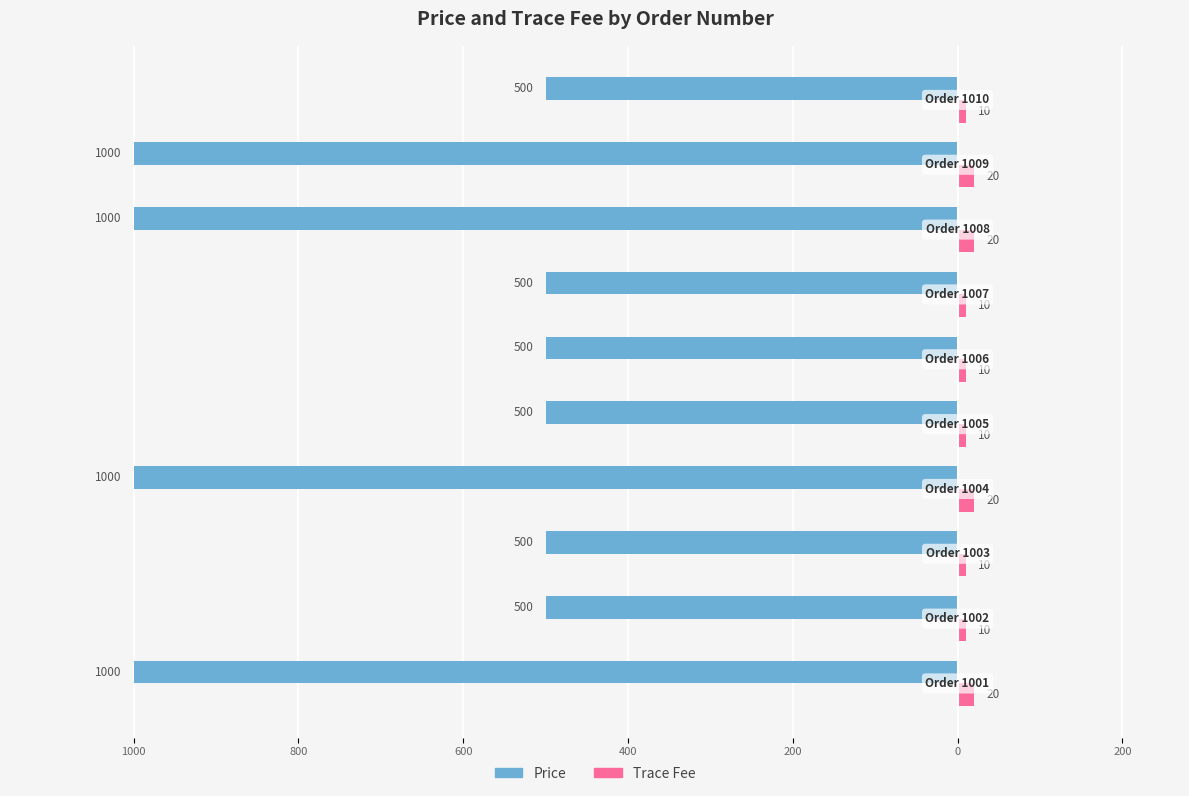

Which series has the largest range (max minus min)?

Price